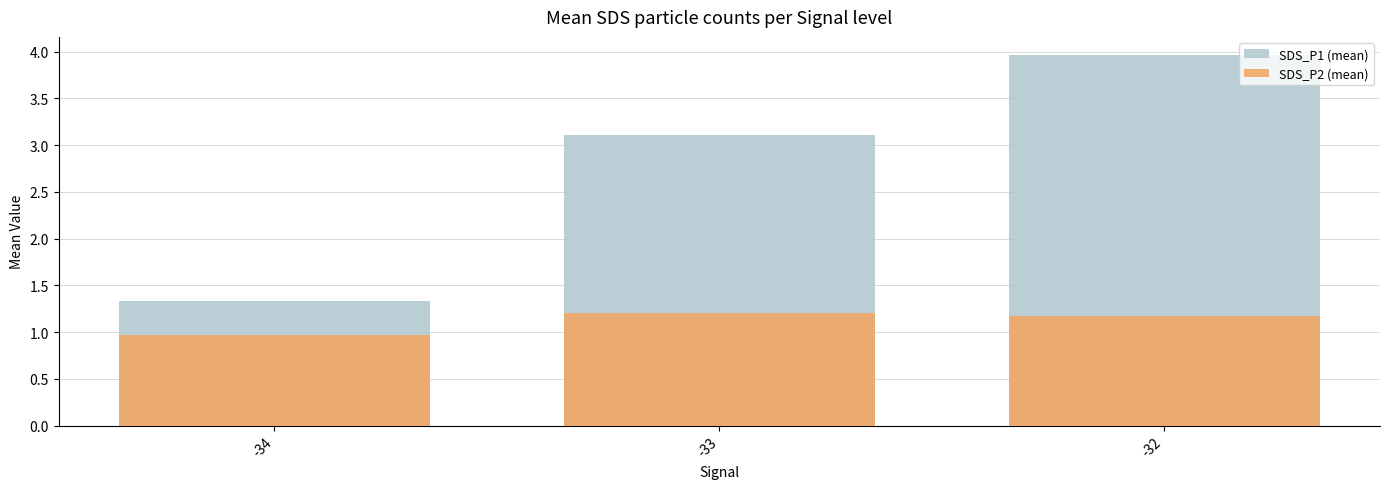

At which label does SDS_P2 (mean) reach its peak?

-33